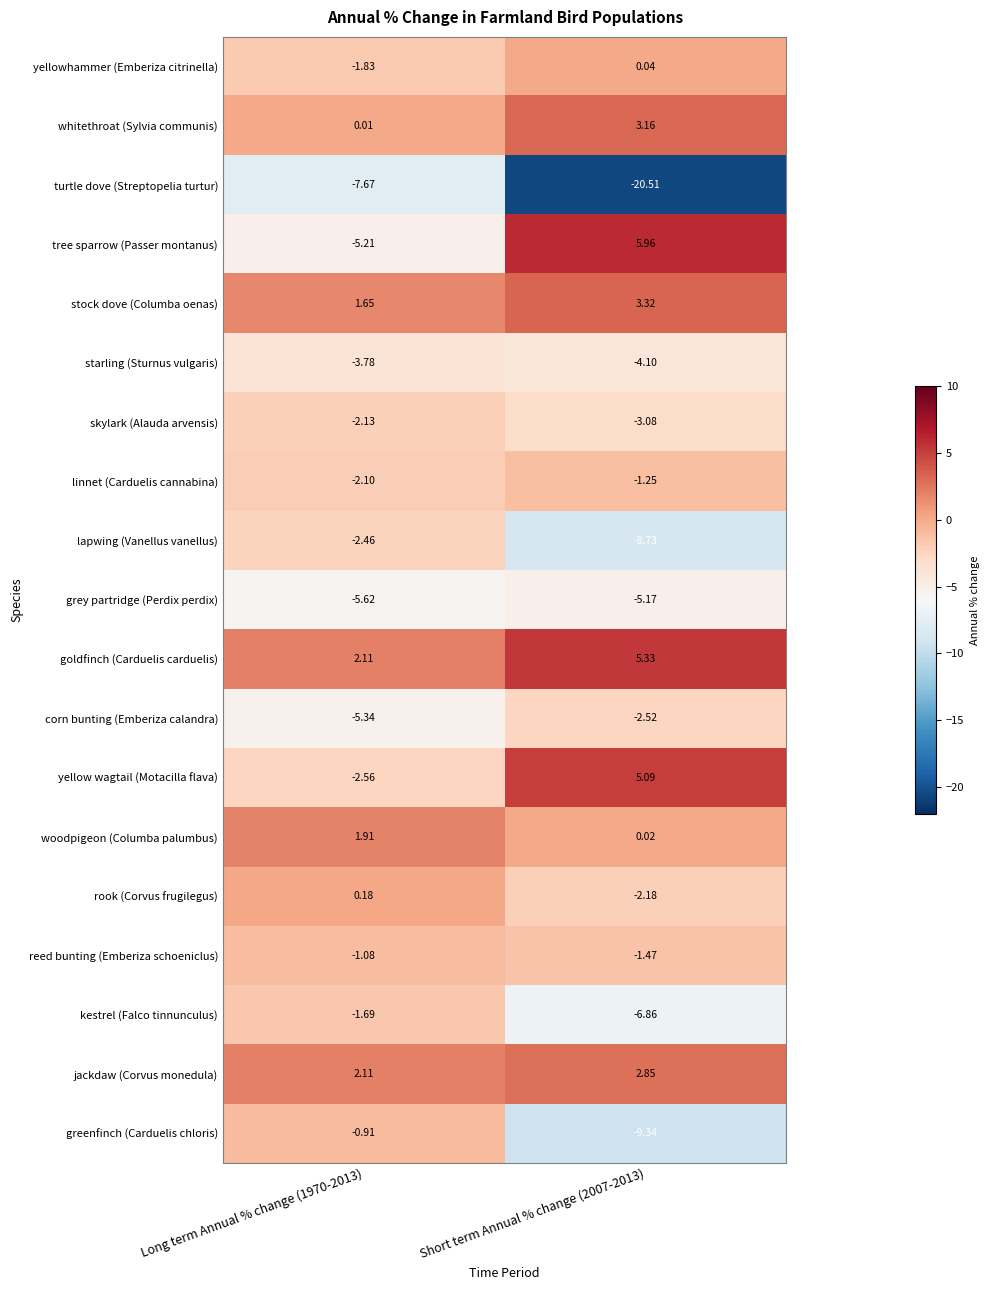

List the series in order of their peak value, lowest first.

turtle dove (Streptopelia turtur), grey partridge (Perdix perdix), starling (Sturnus vulgaris), corn bunting (Emberiza calandra), lapwing (Vanellus vanellus), skylark (Alauda arvensis), kestrel (Falco tinnunculus), linnet (Carduelis cannabina), reed bunting (Emberiza schoeniclus), greenfinch (Carduelis chloris), yellowhammer (Emberiza citrinella), rook (Corvus frugilegus), woodpigeon (Columba palumbus), jackdaw (Corvus monedula), whitethroat (Sylvia communis), stock dove (Columba oenas), yellow wagtail (Motacilla flava), goldfinch (Carduelis carduelis), tree sparrow (Passer montanus)